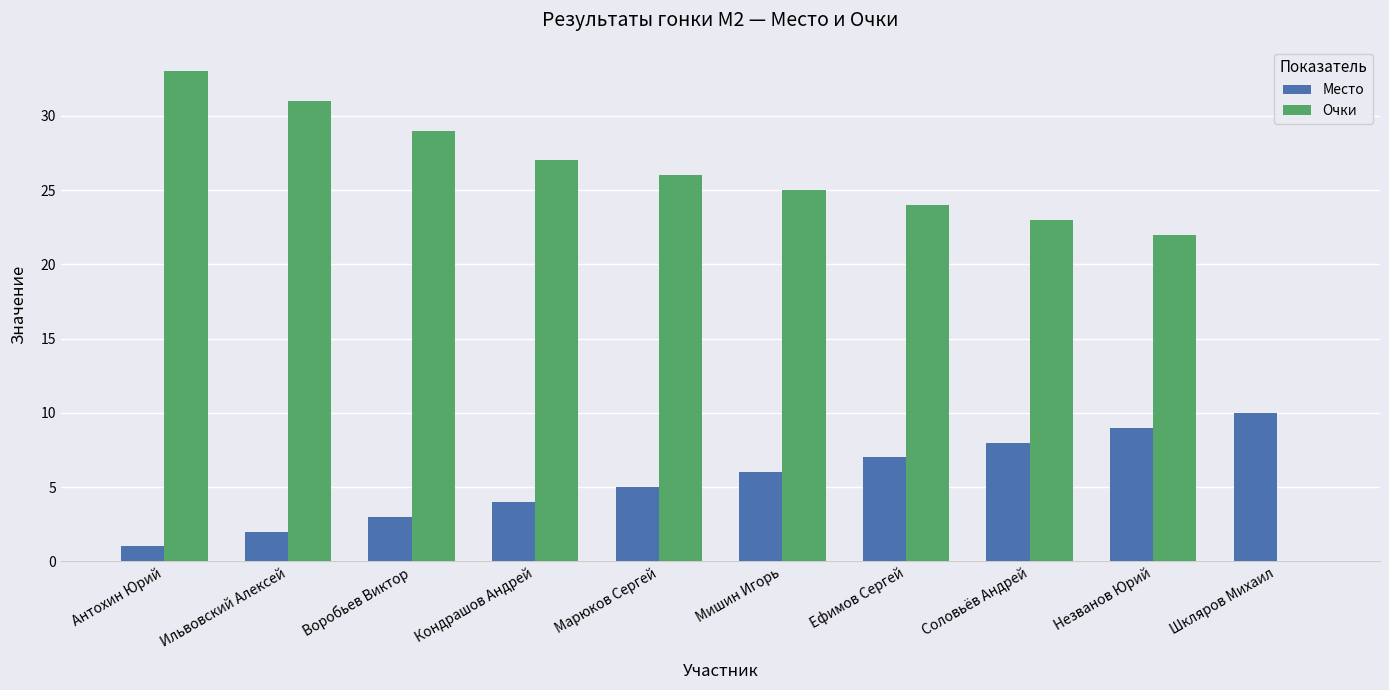

What is the maximum value shown in the chart?

33